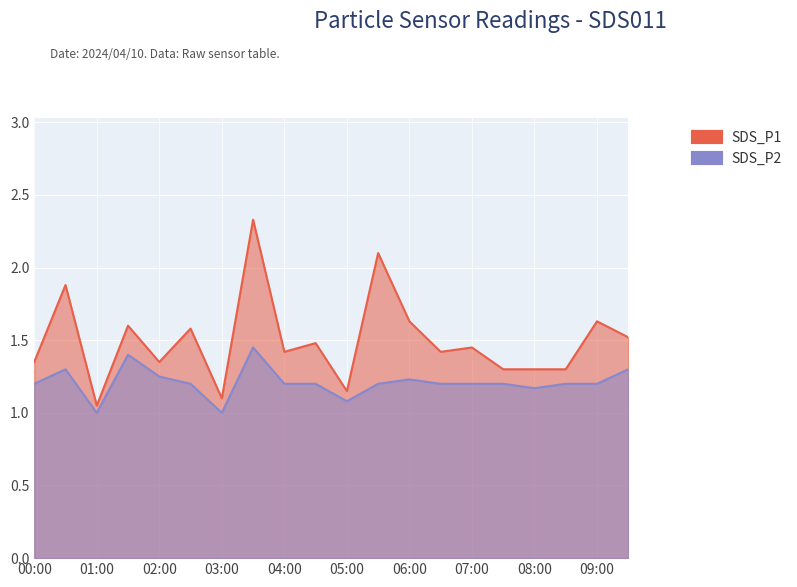

Reading left to right, extract all data points from this chart.

SDS_P1: 1.4	1.9	1.1	1.6	1.4	1.6	1.1	2.3	1.4	1.5	1.1	2.1	1.6	1.4	1.4	1.3	1.3	1.3	1.6	1.5
SDS_P2: 1.2	1.3	1.0	1.4	1.2	1.2	1.0	1.4	1.2	1.2	1.1	1.2	1.2	1.2	1.2	1.2	1.2	1.2	1.2	1.3